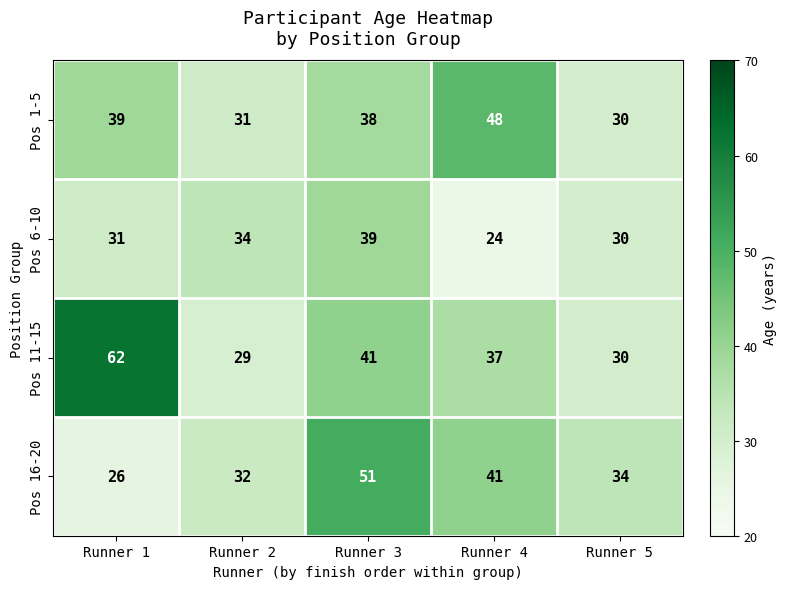

At Runner 4, list the series in order from largest to smallest.

Pos 1-5, Pos 16-20, Pos 11-15, Pos 6-10